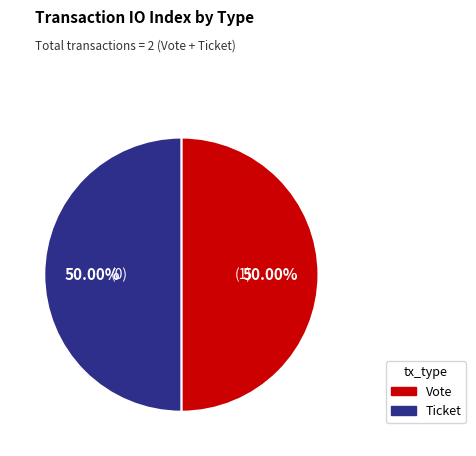

Combined, do Ticket and Vote account for over 50%?

Yes